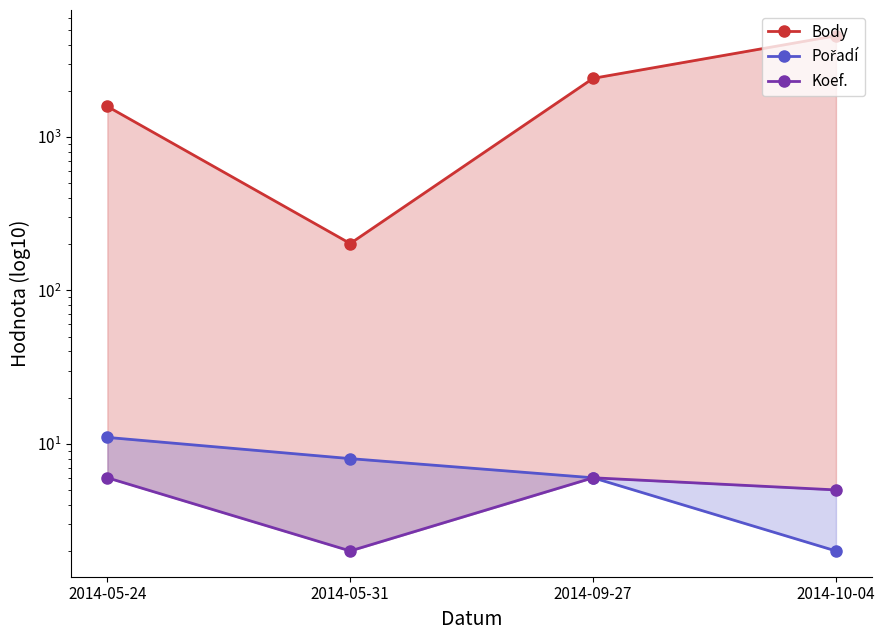

True or false: Koef. and Body cross at least once.

False